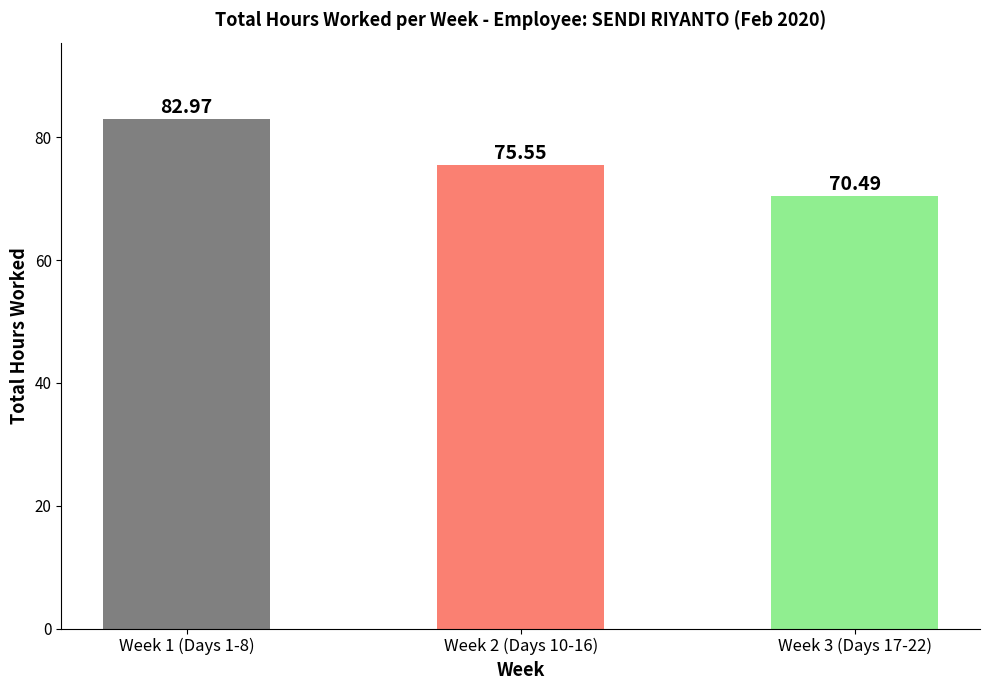

How many data points are less than 75?

1